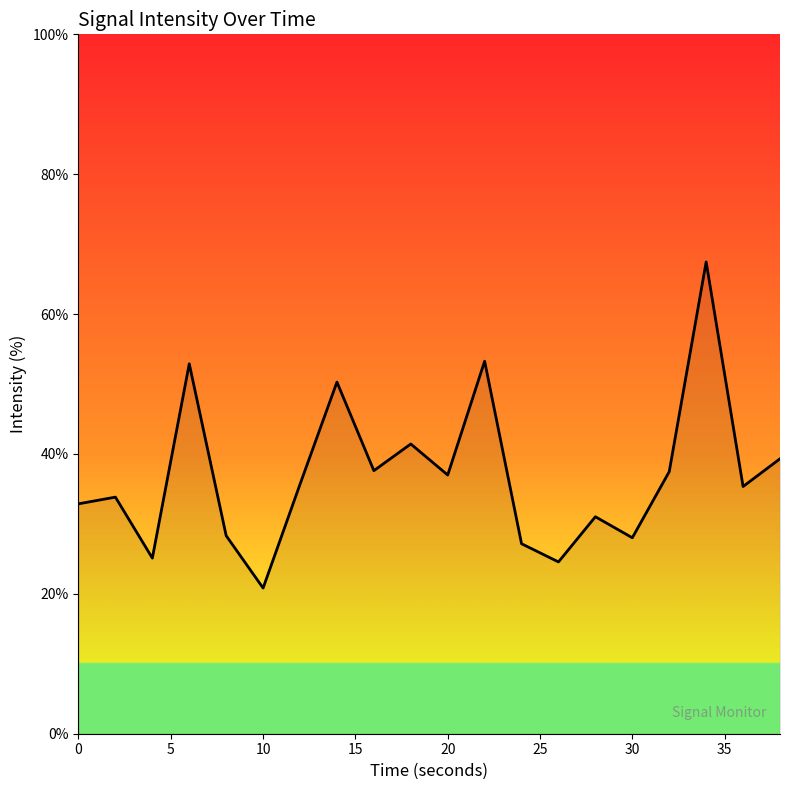

What is the difference between the maximum and minimum values?

46.6